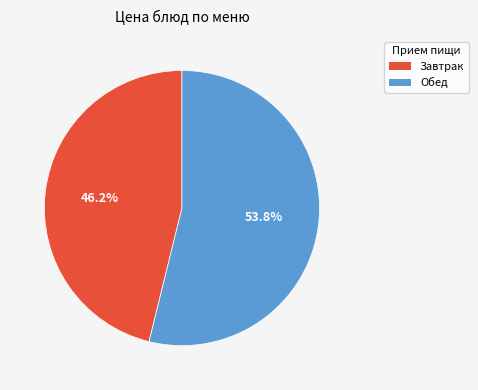

Is there a majority slice in this chart?

Yes